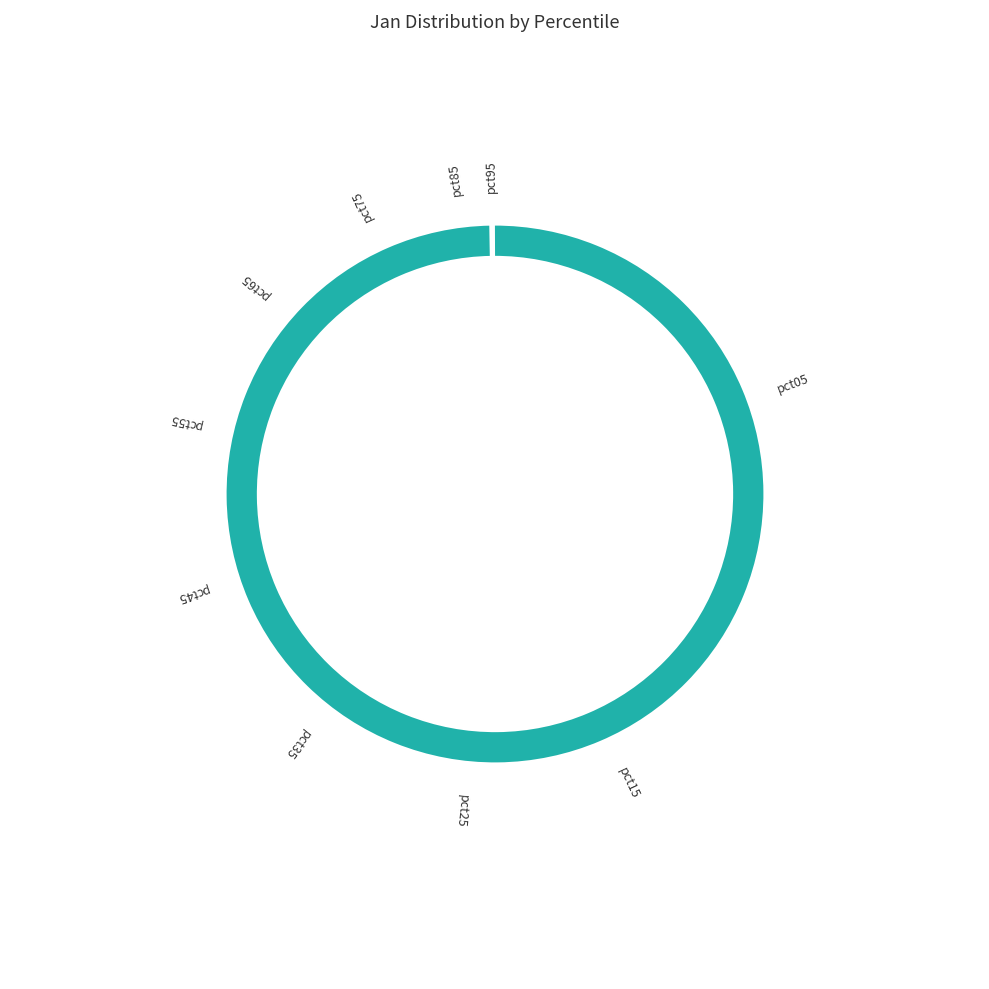

To the nearest percent, what portion does pct85 represent?

4%